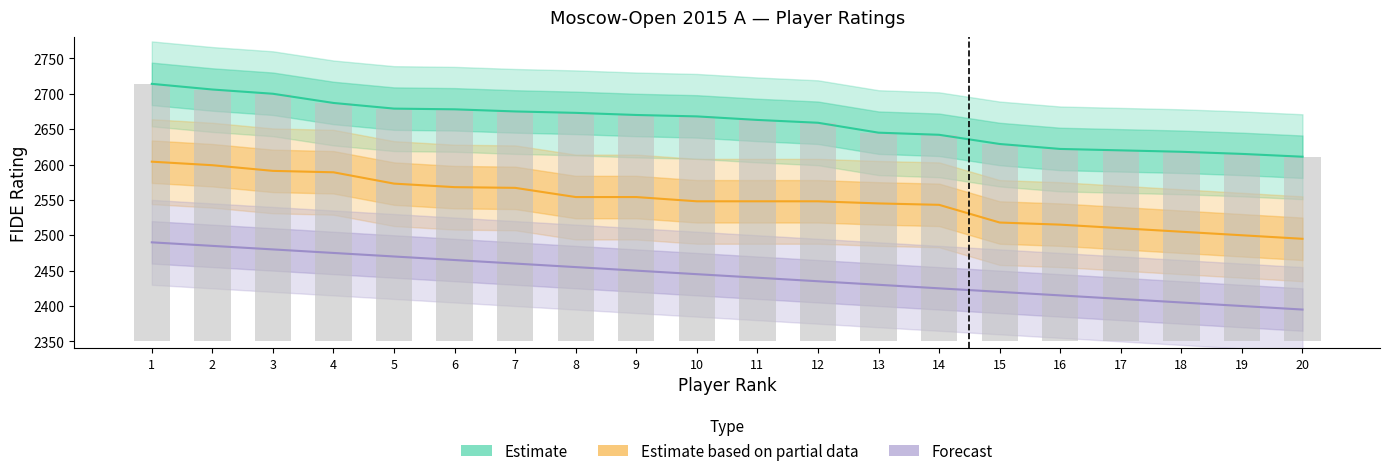

Reading left to right, what are all the values shown in this chart?

2714	2706	2700	2687	2679	2678	2675	2673	2670	2668	2663	2659	2645	2642	2629	2622	2620	2618	2615	2611